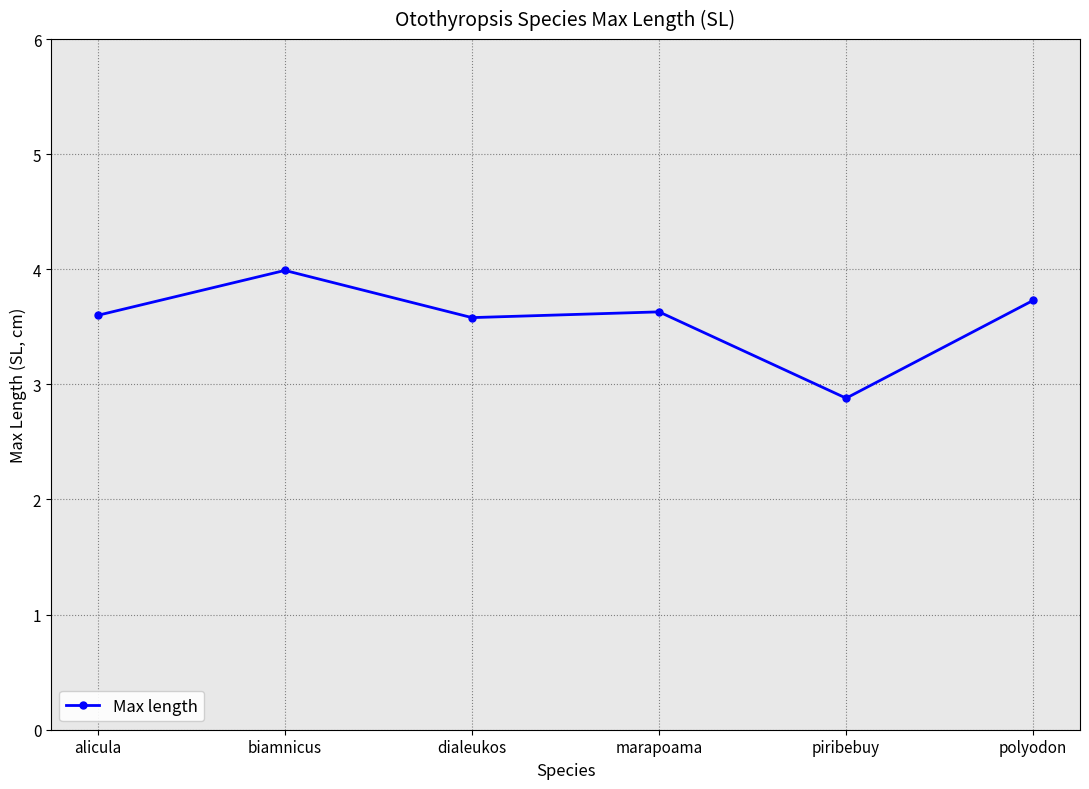

Where does the data first go above 3?

alicula